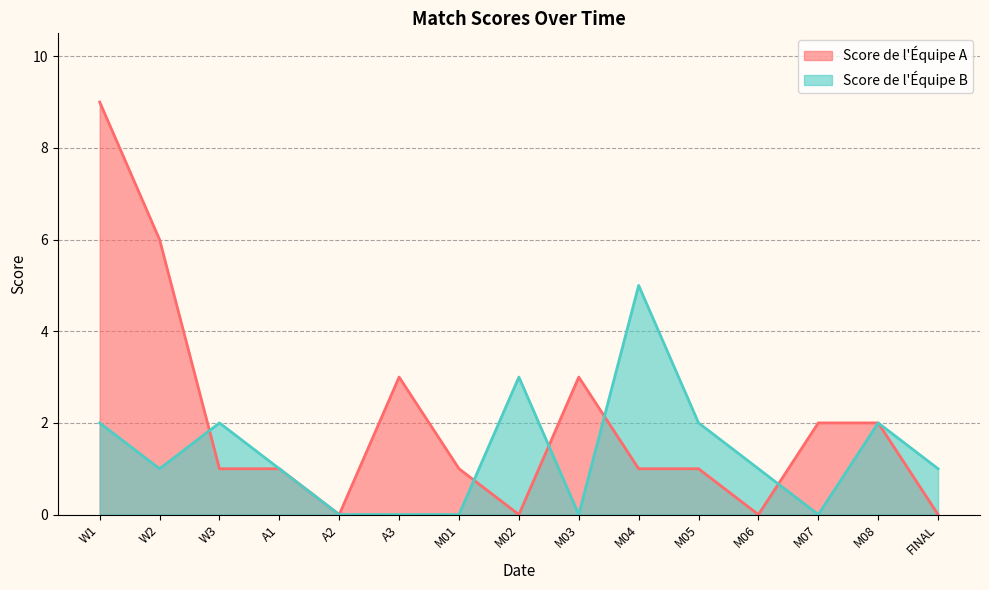

What is the value of the Score de lÉquipe A point at the 10th from the left?

1